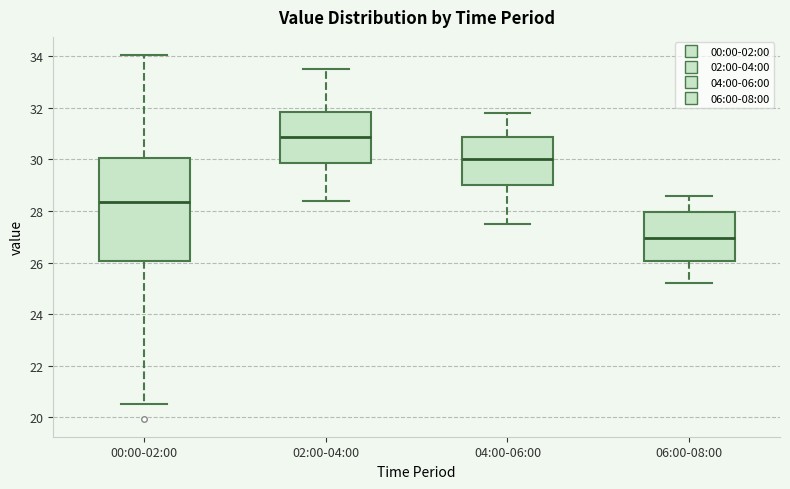

Which box is the tallest, from its lower edge to its upper edge?

00:00-02:00